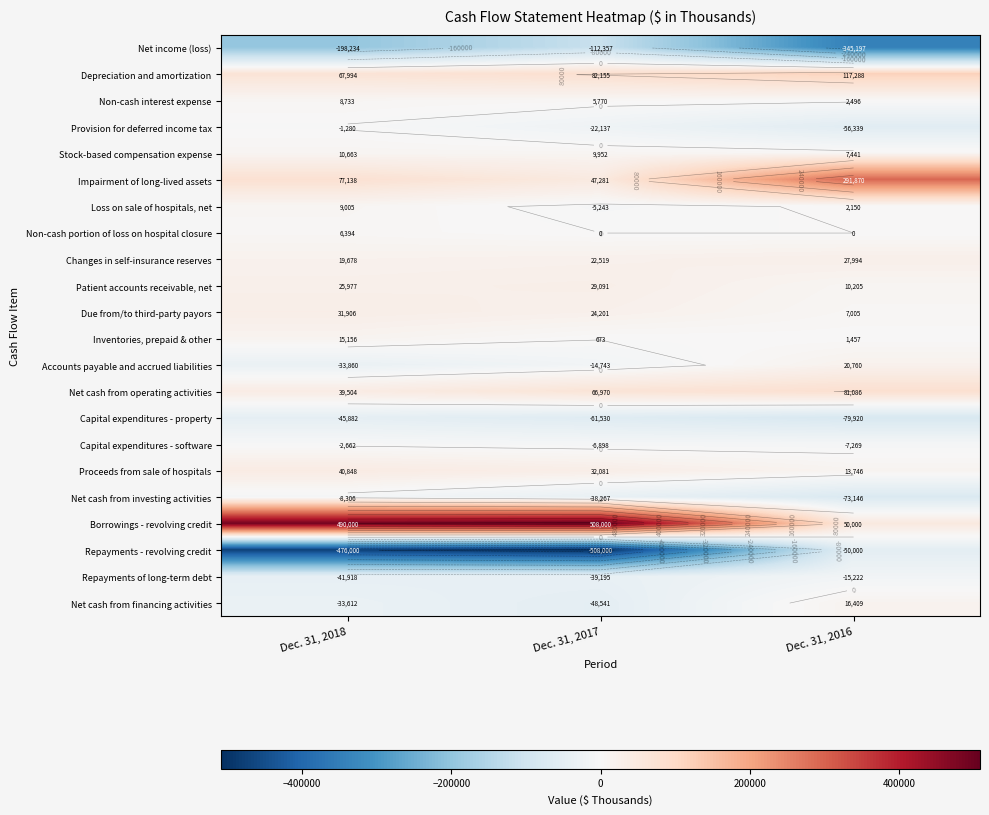

Between Dec. 31, 2018 and Dec. 31, 2017, which is larger?

Dec. 31, 2017